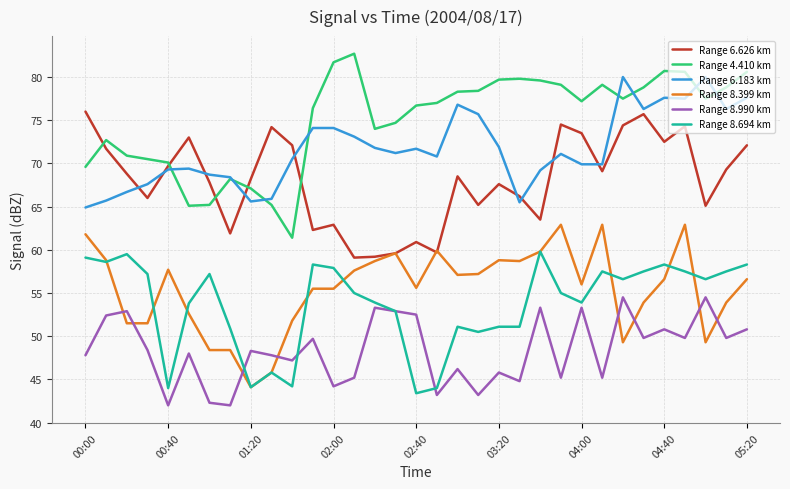

What is the minimum value shown in the chart?

42.0